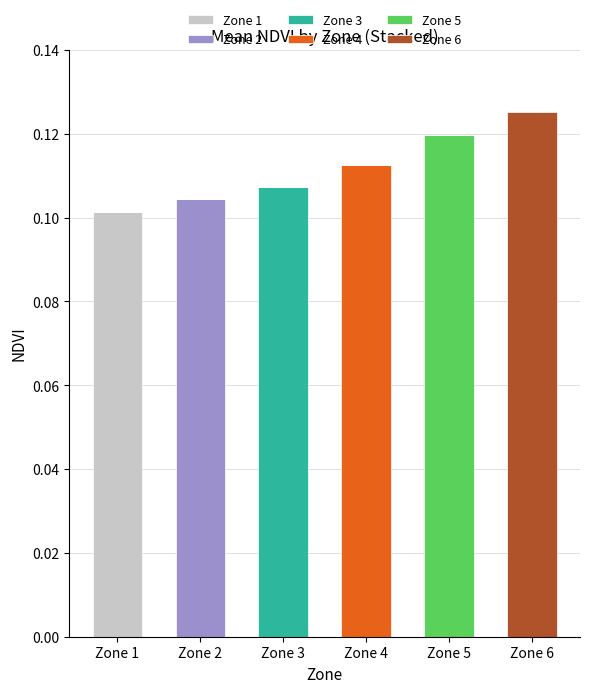

Are the bars grouped side by side (vs. stacked)?

No